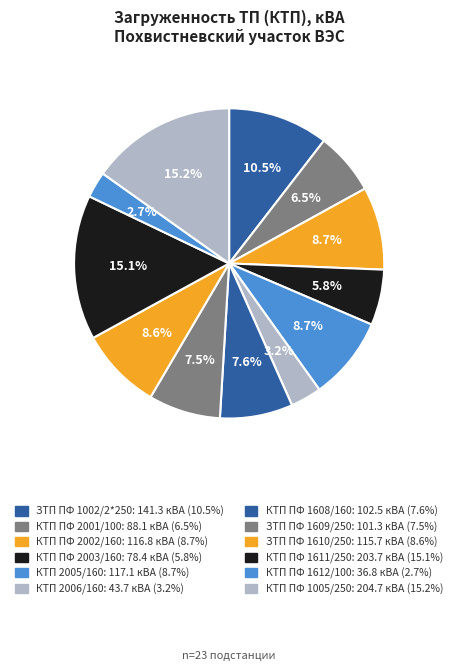

Count the number of slices in the pie.

12